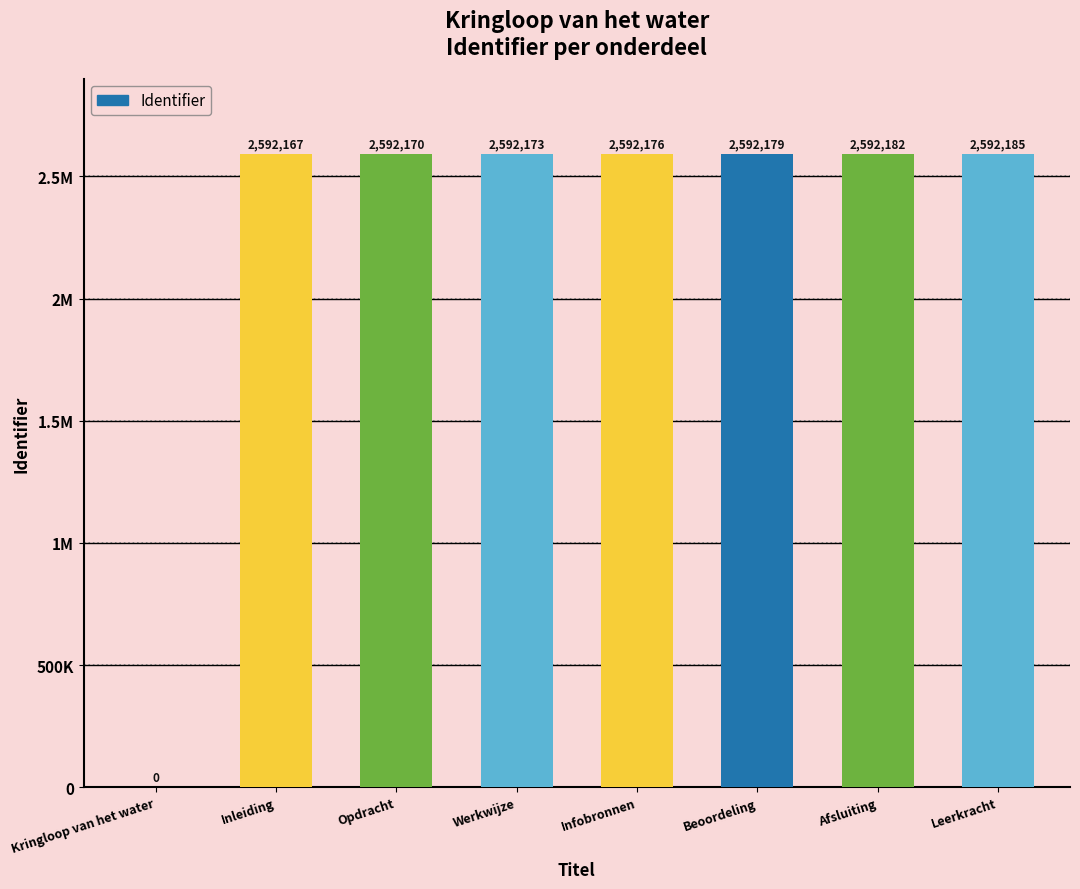

What is the value of the 4th bar from the left?

2592173